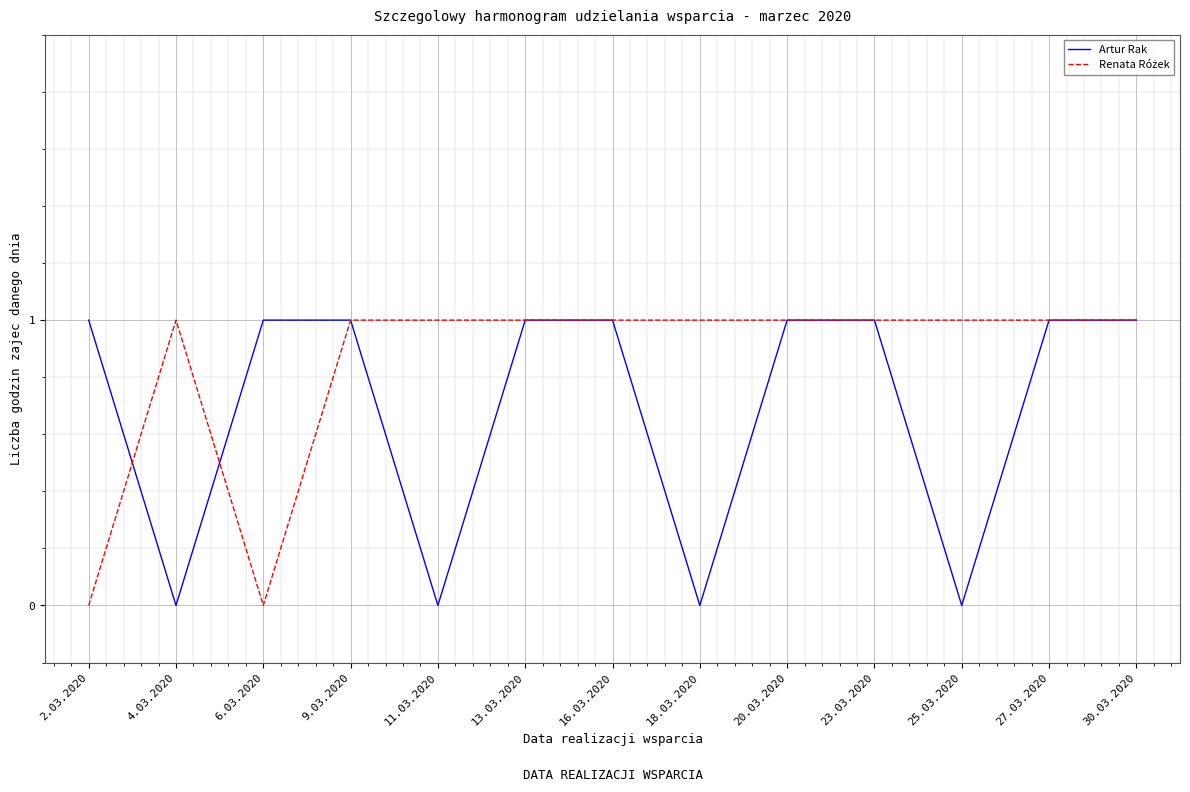

What position from the right is 2.03.2020?

13